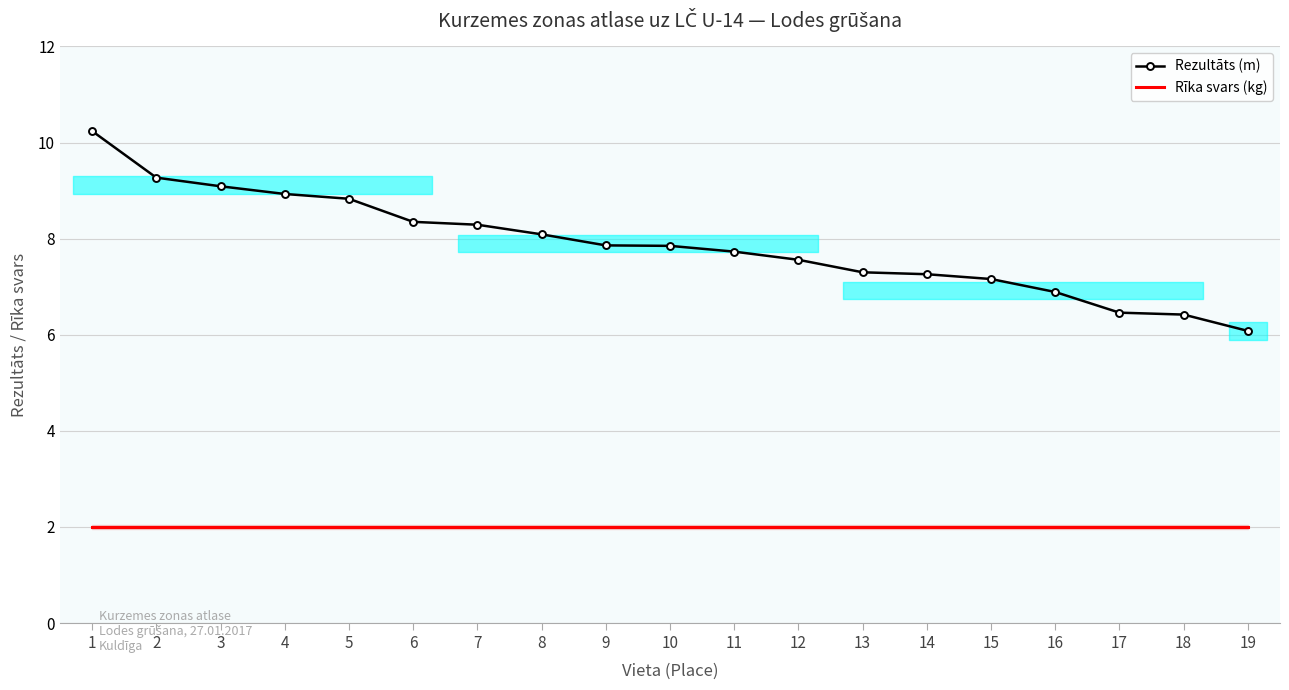

True or false: Rīka svars (kg) has more than 0 interior local peaks.

False